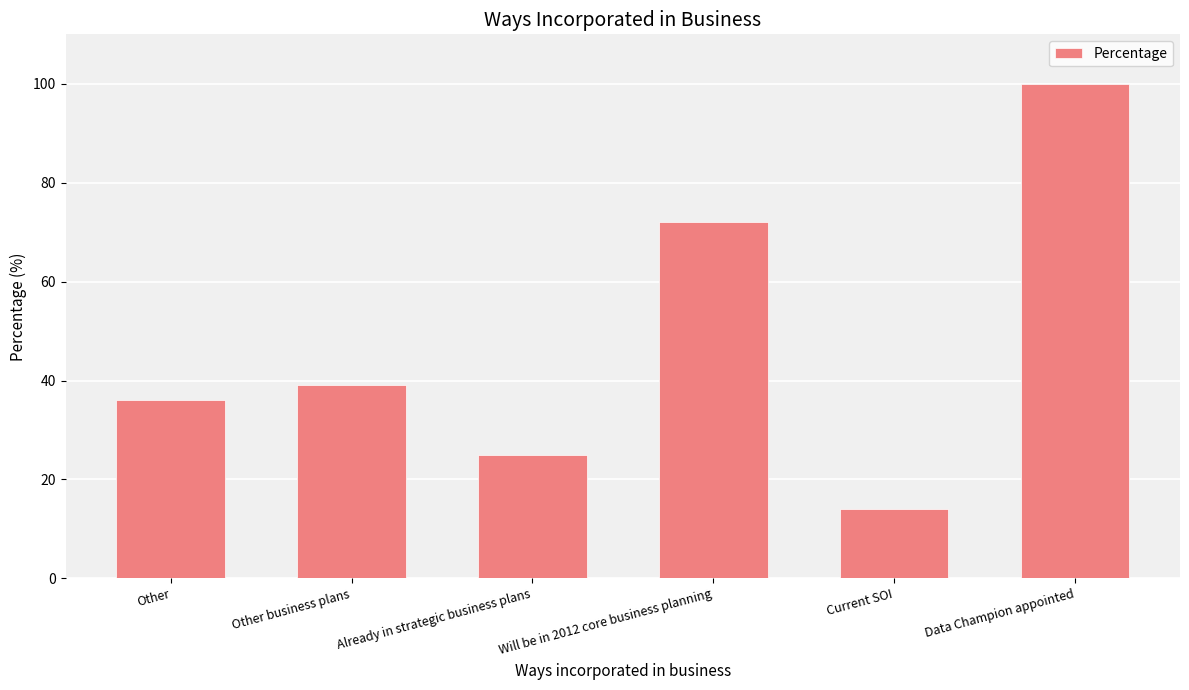

List the labels in order of value, largest first.

Data Champion appointed, Will be in 2012 core business planning, Other business plans, Other, Already in strategic business plans, Current SOI